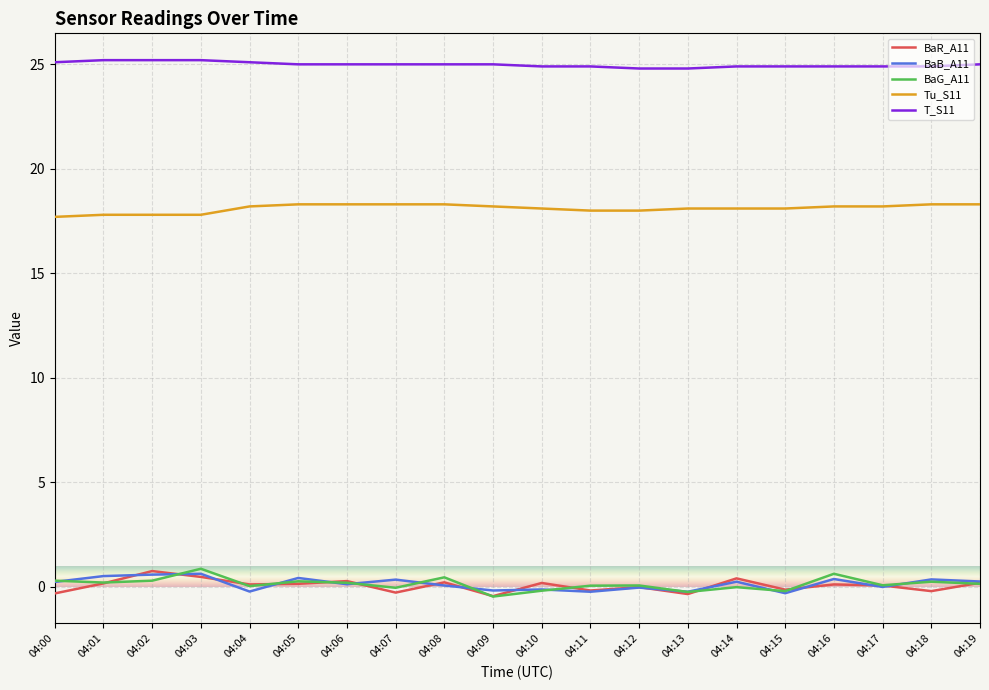

True or false: Tu_S11 and BaR_A11 cross at least once.

False